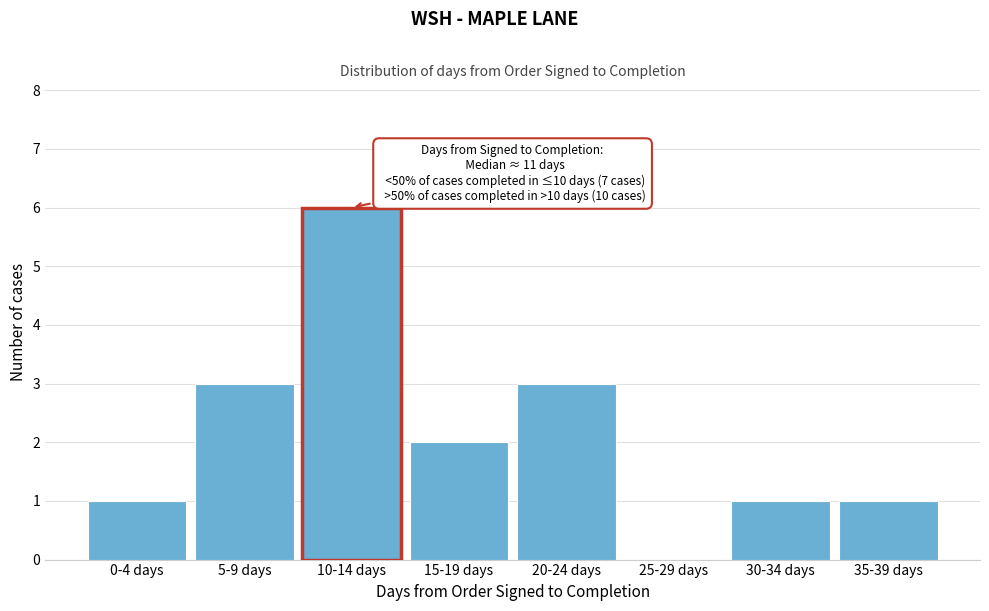

Reading right to left, extract all data points from this chart.

35-39 days=1	30-34 days=1	25-29 days=0	20-24 days=3	15-19 days=2	10-14 days=6	5-9 days=3	0-4 days=1